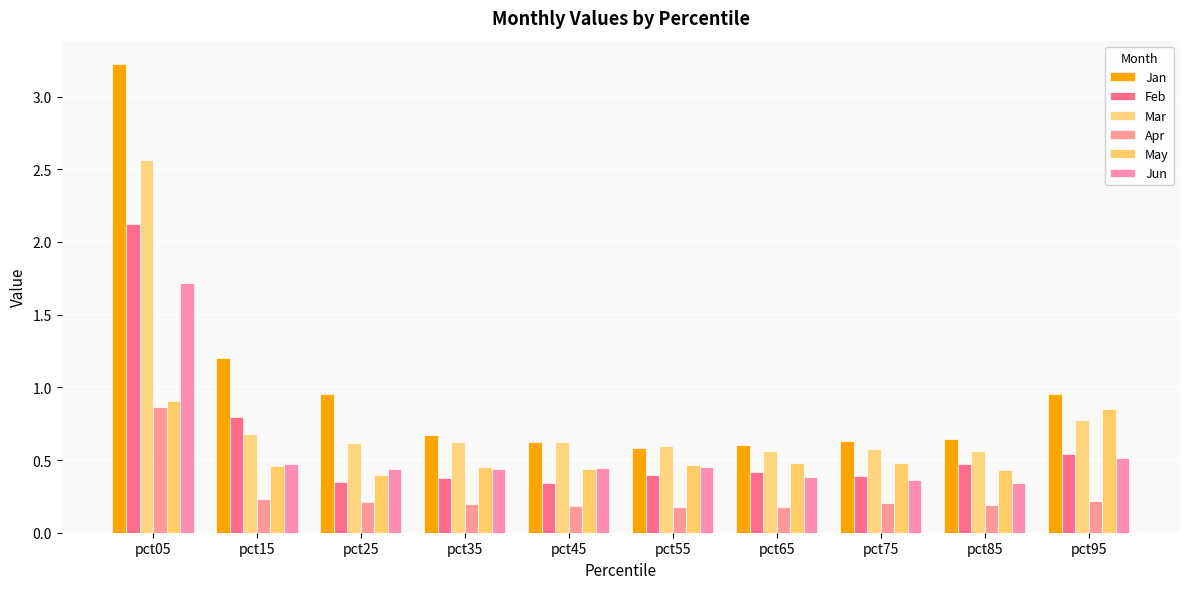

True or false: Jan has a value of 0.3 at pct25.

False